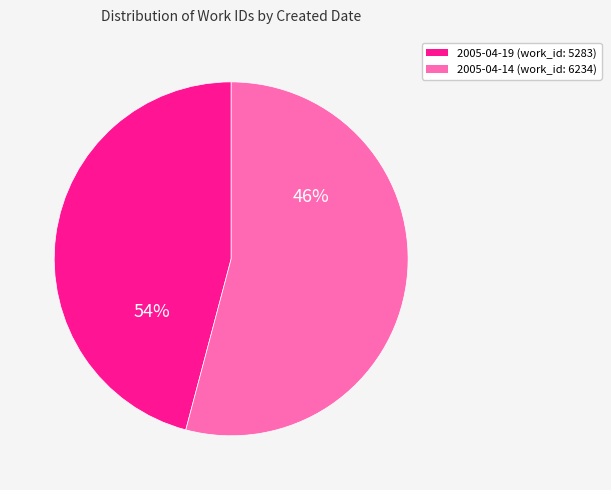

Is 2005-04-19 the majority of the pie?

No